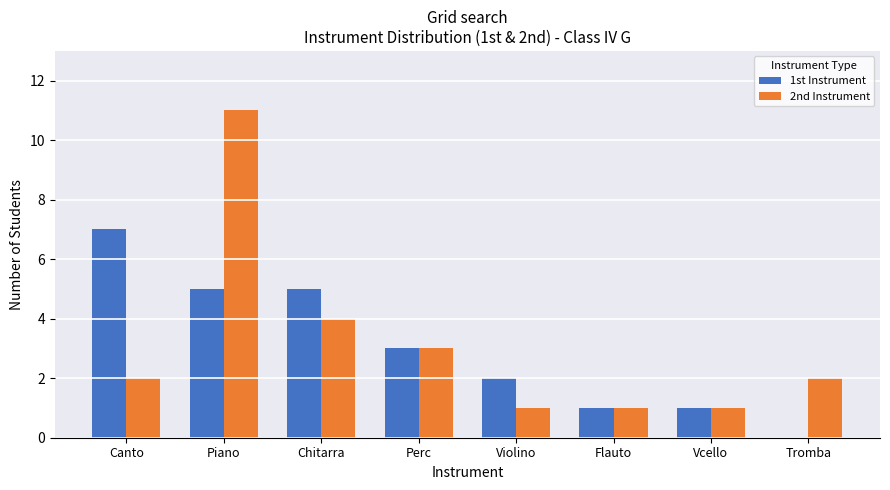

What are all the series names shown in the legend?

1st Instrument, 2nd Instrument